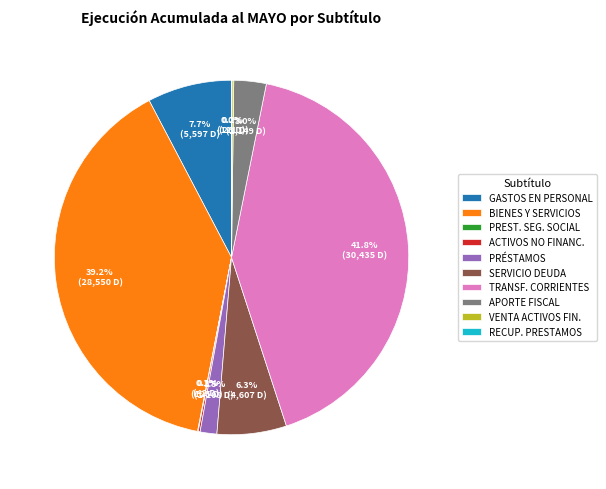

Is there any slice that represents more than half of the pie?

No